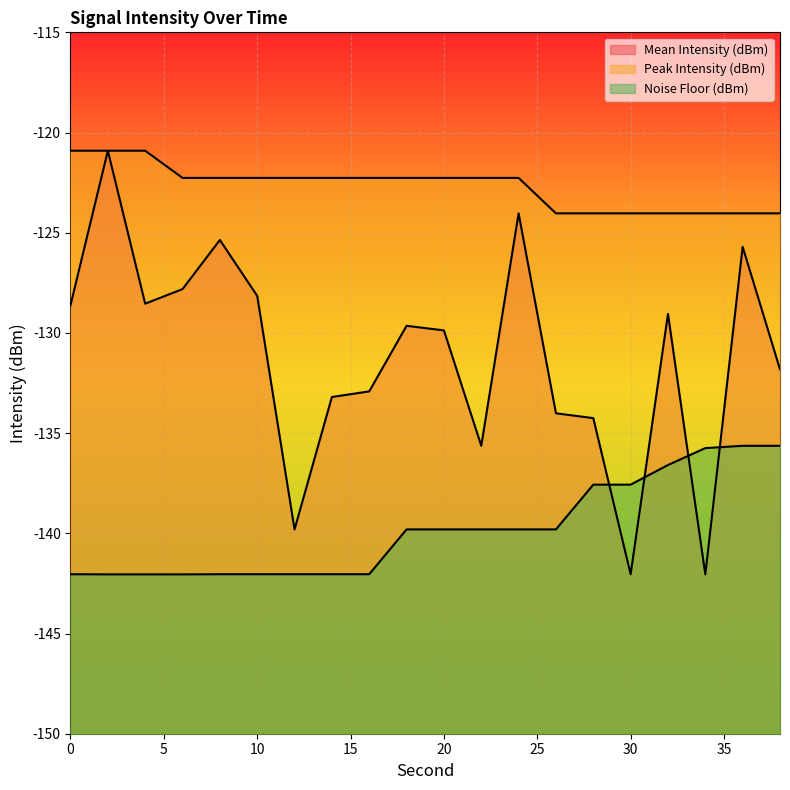

Reading left to right, list all the values displayed in this chart.

Mean Intensity (dBm): 0=-128.6	2=-120.9	4=-128.5	6=-127.8	8=-125.4	10=-128.2	12=-139.8	14=-133.2	16=-132.9	18=-129.6	20=-129.9	22=-135.6	24=-124.0	26=-134.0	28=-134.3	30=-142.0	32=-129.1	34=-142.0	36=-125.7	38=-131.8
Peak Intensity (dBm): 0=-120.9	2=-120.9	4=-120.9	6=-122.3	8=-122.3	10=-122.3	12=-122.3	14=-122.3	16=-122.3	18=-122.3	20=-122.3	22=-122.3	24=-122.3	26=-124.0	28=-124.0	30=-124.0	32=-124.0	34=-124.0	36=-124.0	38=-124.0
Noise Floor (dBm): 0=-142.0	2=-142.0	4=-142.0	6=-142.0	8=-142.0	10=-142.0	12=-142.0	14=-142.0	16=-142.0	18=-139.8	20=-139.8	22=-139.8	24=-139.8	26=-139.8	28=-137.6	30=-137.6	32=-136.6	34=-135.7	36=-135.6	38=-135.6